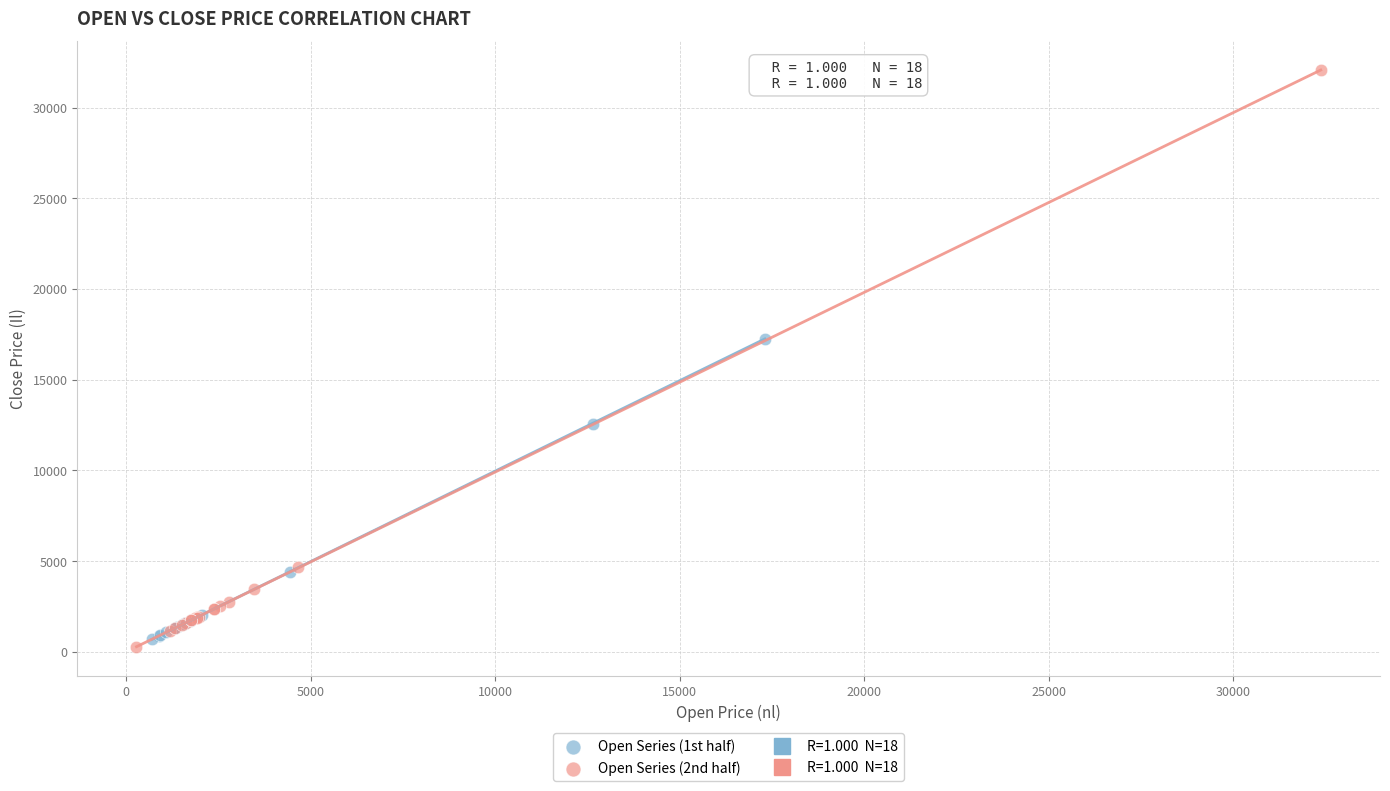

Which series reaches the maximum Y coordinate?

Open Series (2nd half)